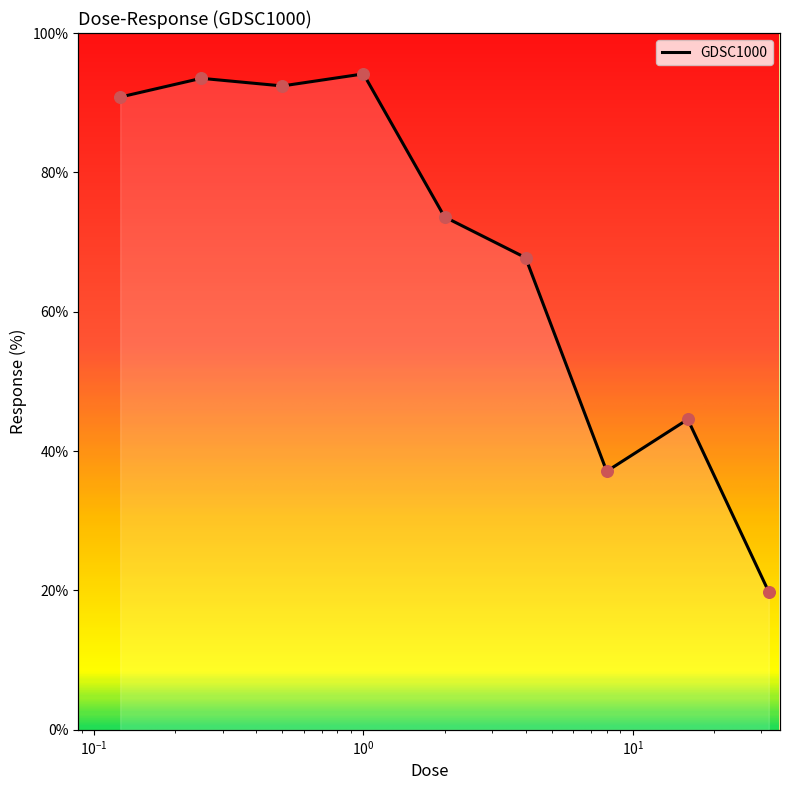

Approximately how many times larger is the value at 32.0 compared to 0.5?

0.2